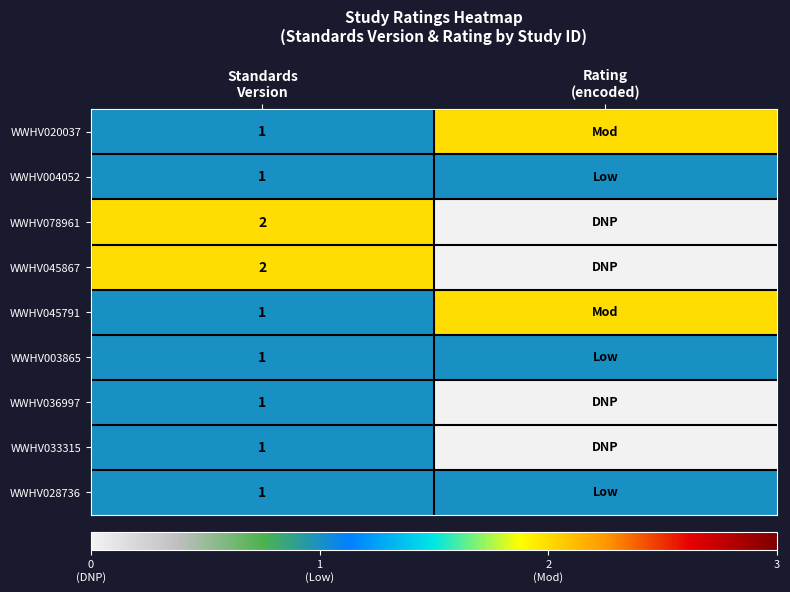

What value does the WWHV045867 series have at Standards Version?

2